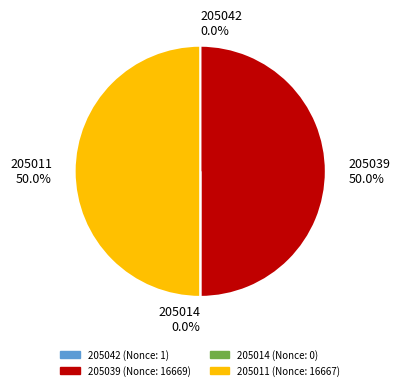

What percentage do 205039 and 205011 together represent?

100.0%